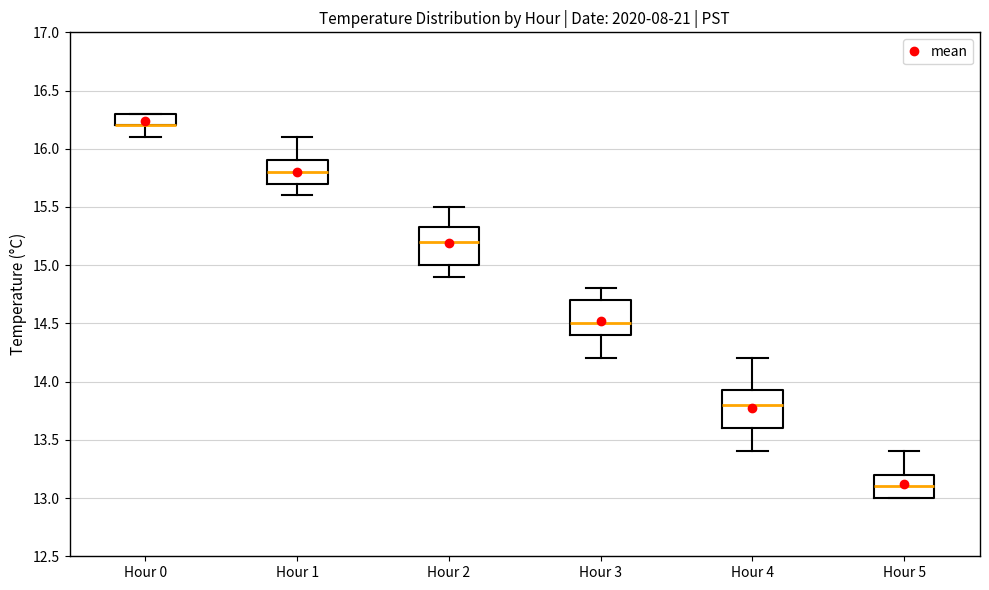

Where is the upper edge of the box for Hour 3 on the y-axis? The values are not printed on the chart, so give them approximately, as read against the axis.

14.70